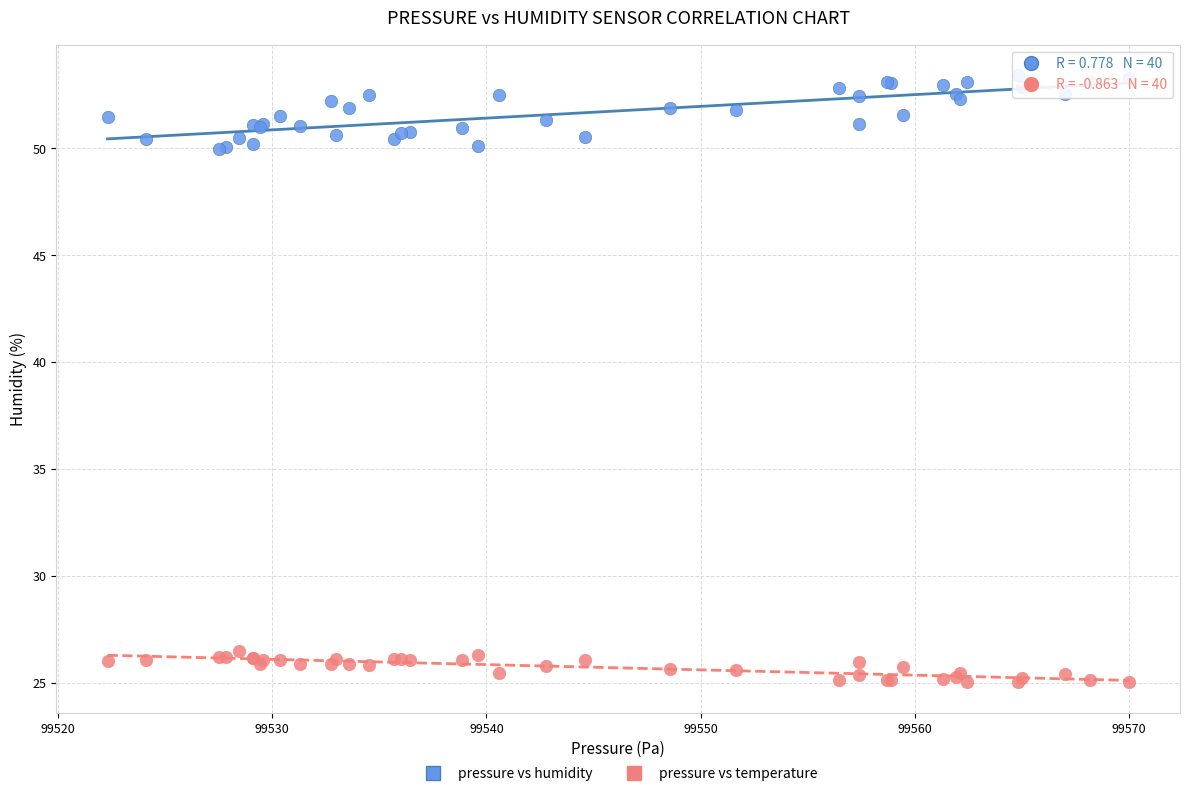

Which series reaches the maximum Y coordinate?

pressure vs humidity